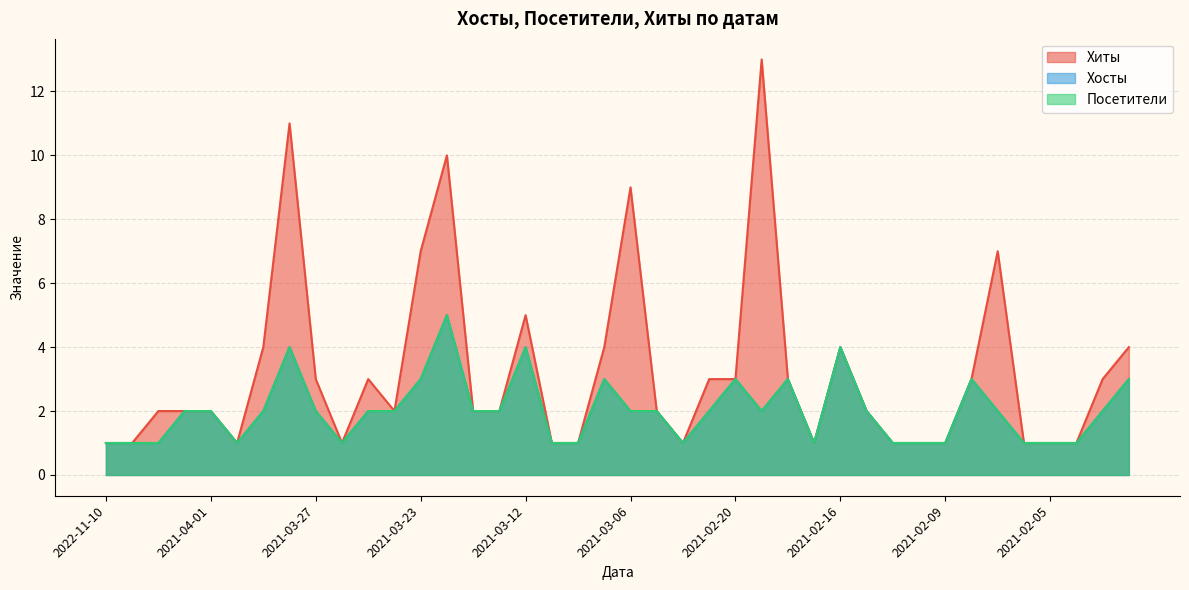

Between 2022-11-05 and 2021-02-01, which series saw the biggest shift?

Хиты